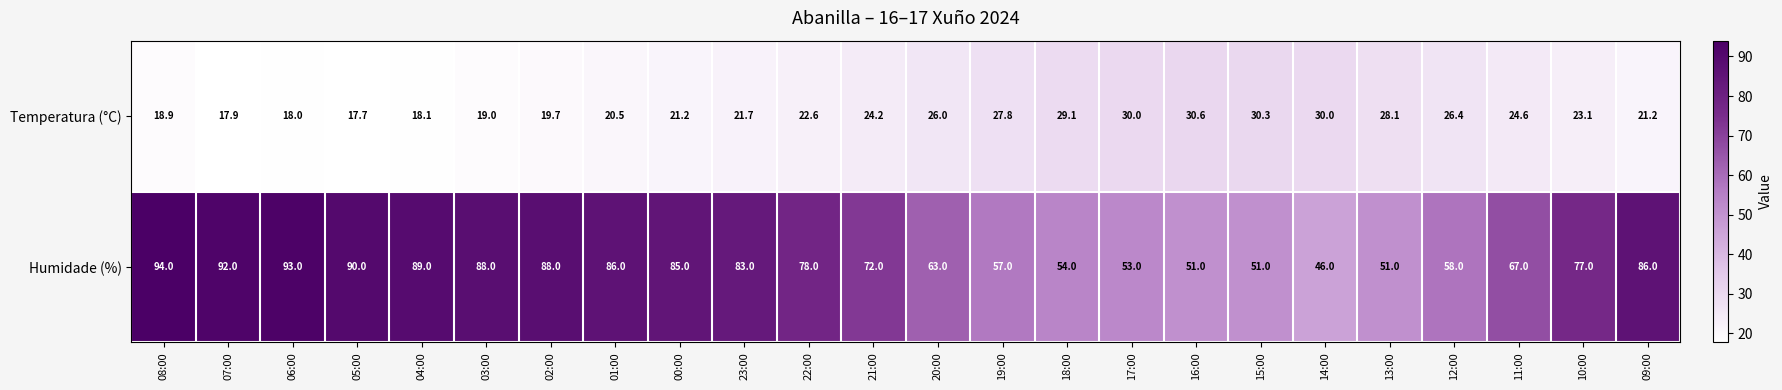

Rank the series at 05:00 from lowest to highest value.

Temperatura (°C), Humidade (%)